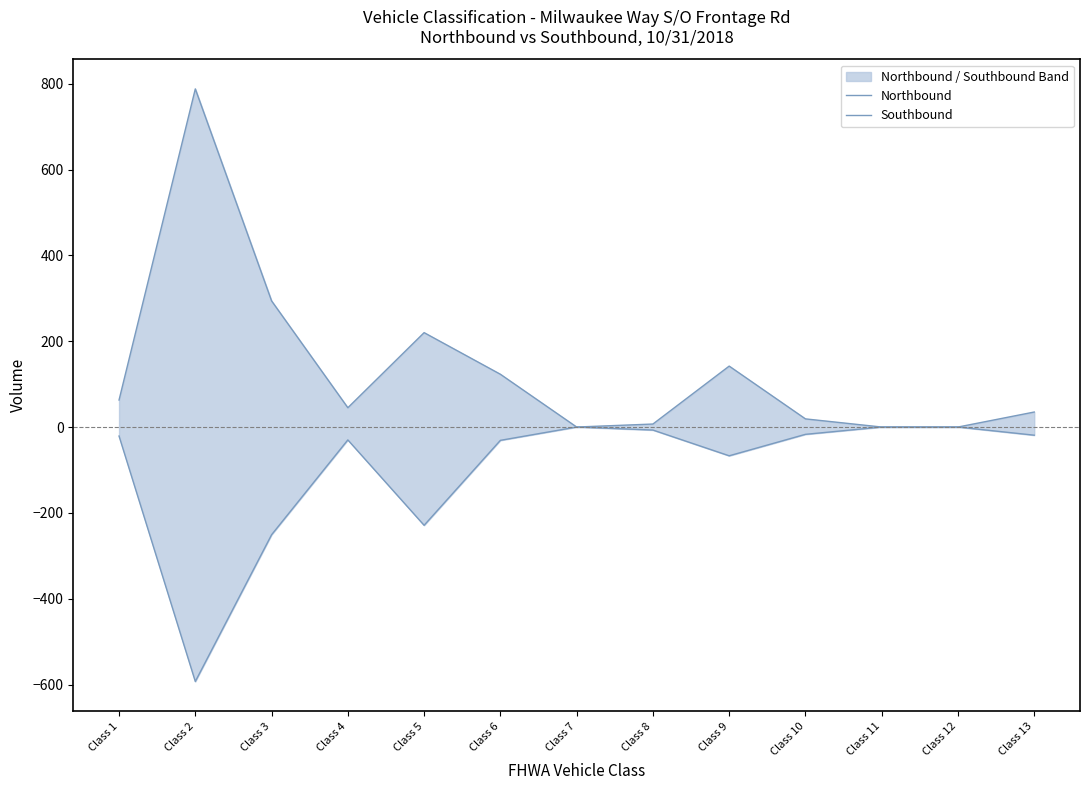

The value of Southbound at Class 4 is -30. True or false?

True